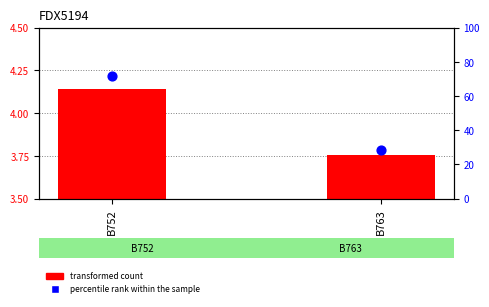

Which series reaches the minimum Y coordinate?

transformed count